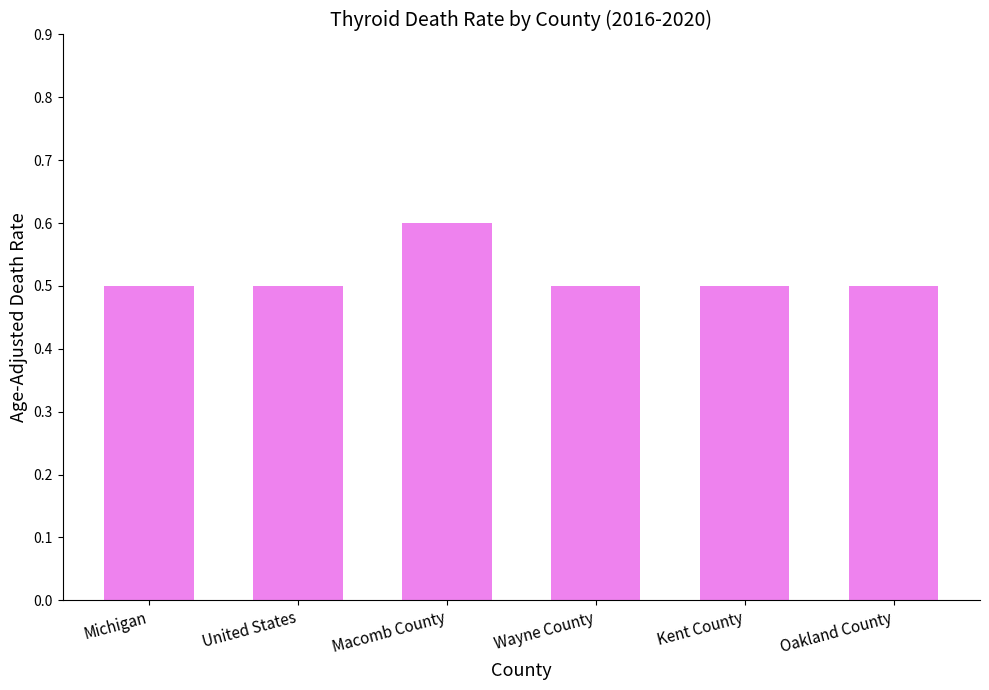

Between Macomb County and Oakland County, which is larger?

Macomb County